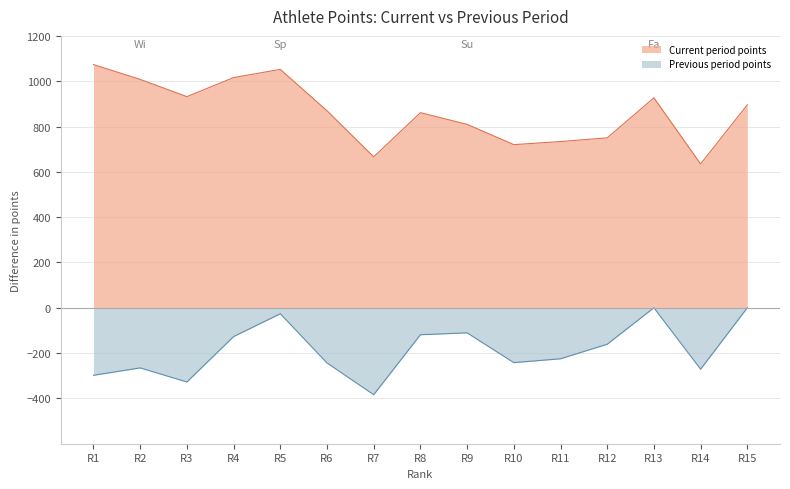

Is the value of Previous period points at R15 greater than the value of Current period points at R8?

No